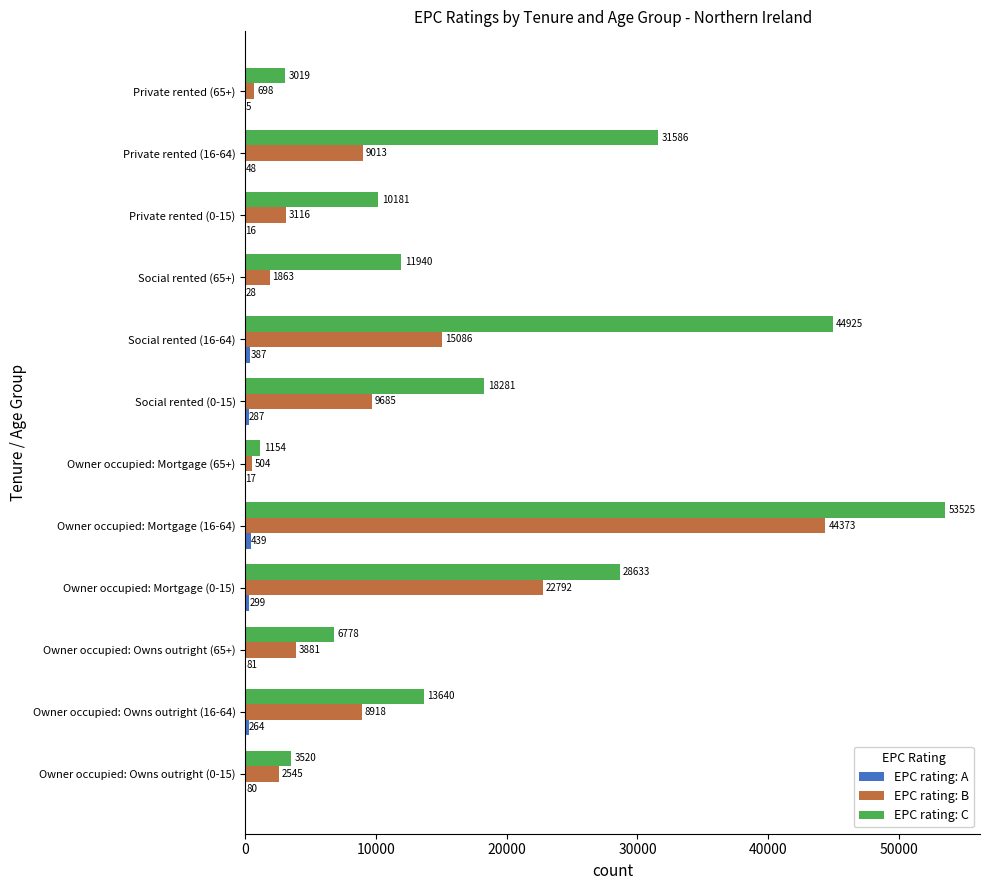

The EPC rating: C series shows 1154 at Owner occupied: Mortgage (65+). True or false?

True